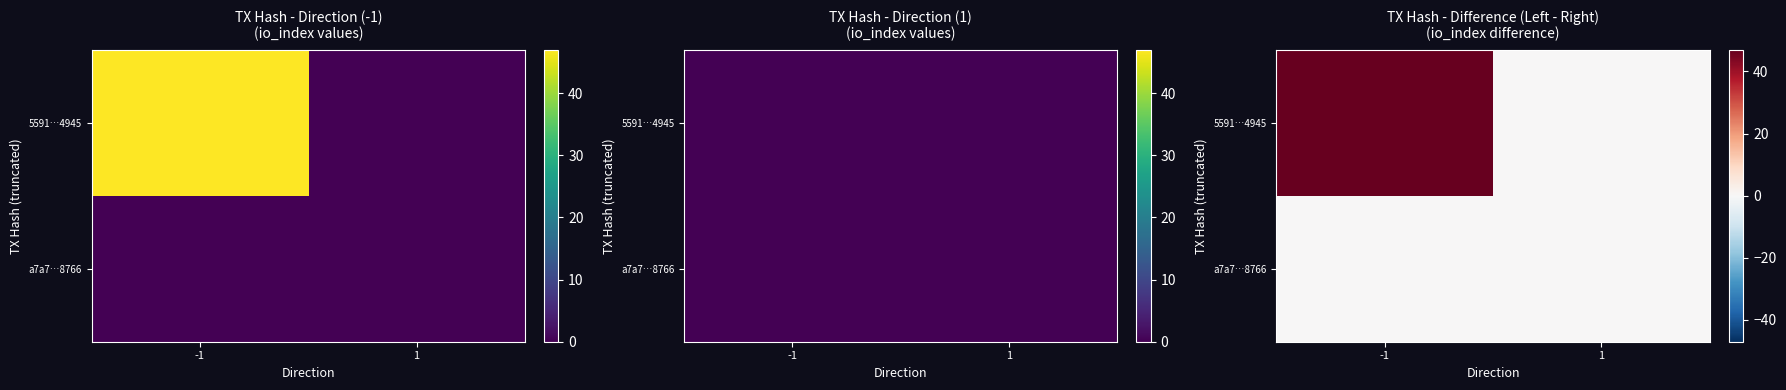

How many values in the 5591…4945 series are below 47?

1